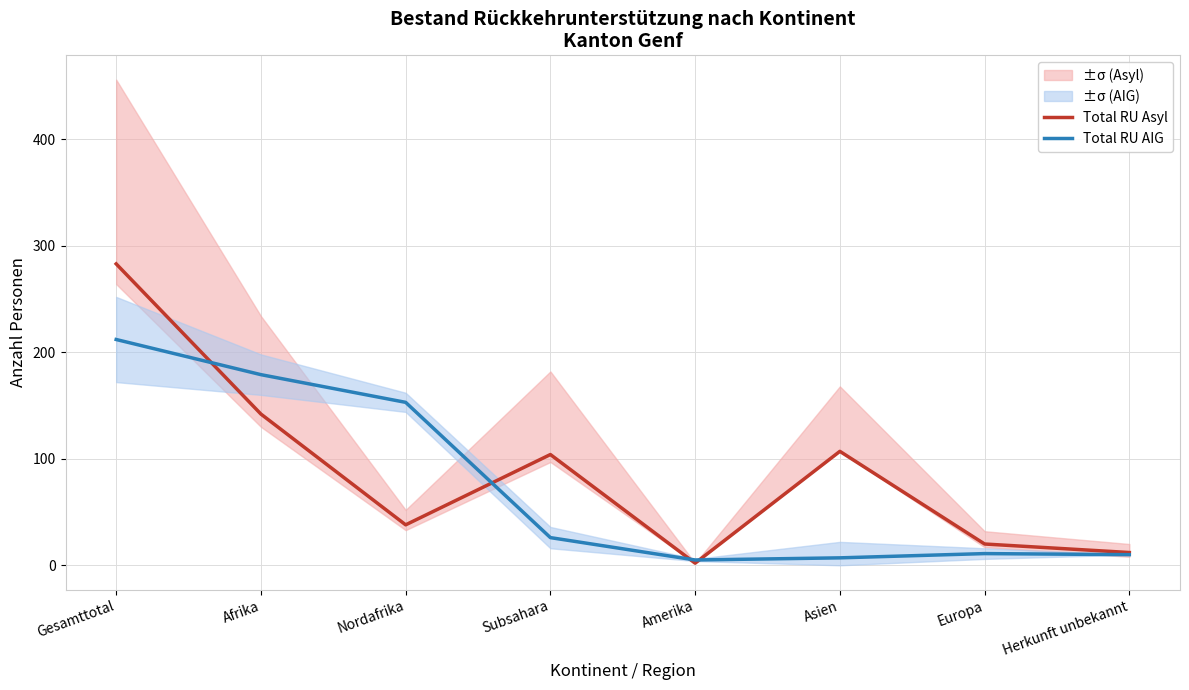

The Total RU AIG series shows 258 at Nordafrika. True or false?

False